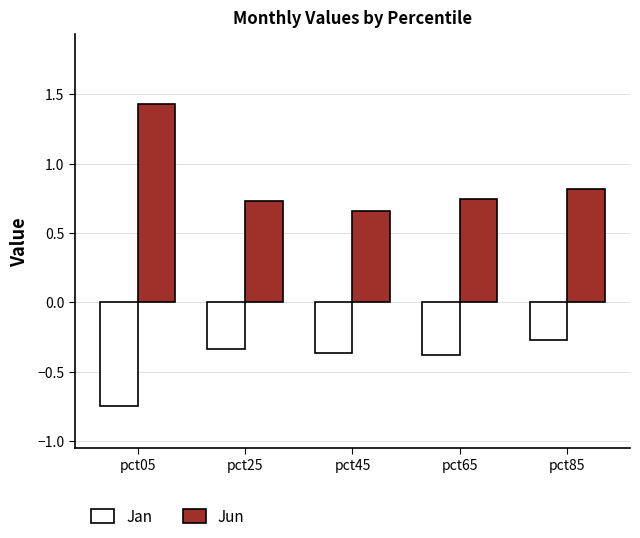

Does the chart contain stacked bars?

No